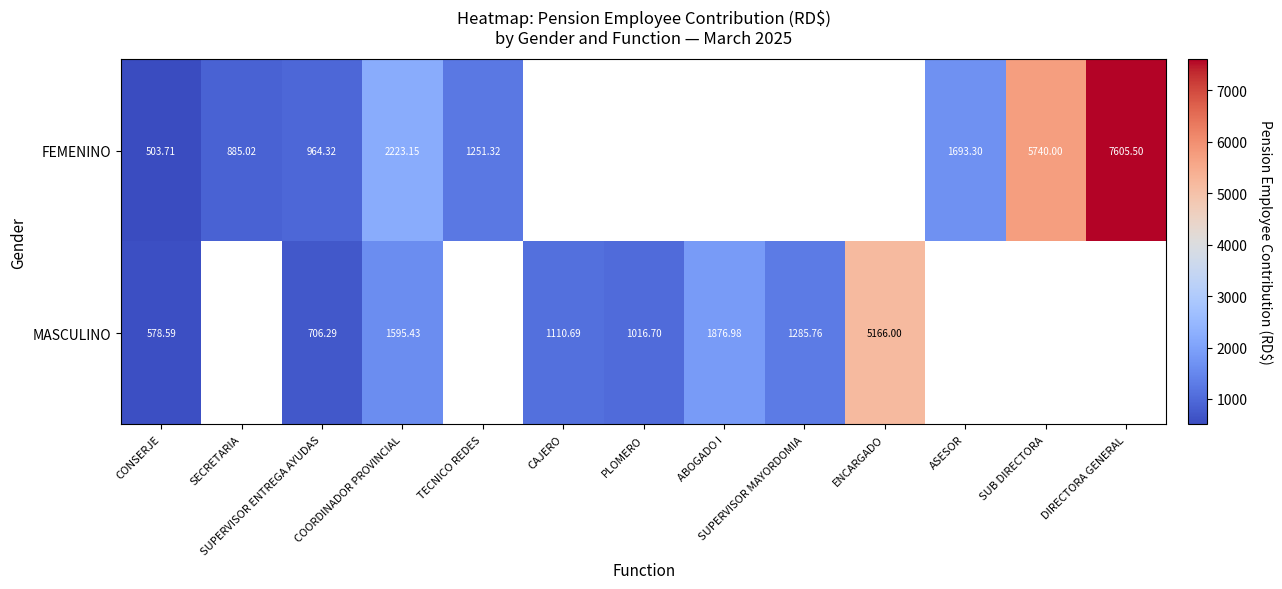

The value of MASCULINO at SUPERVISOR ENTREGA AYUDAS is 965.5. True or false?

False